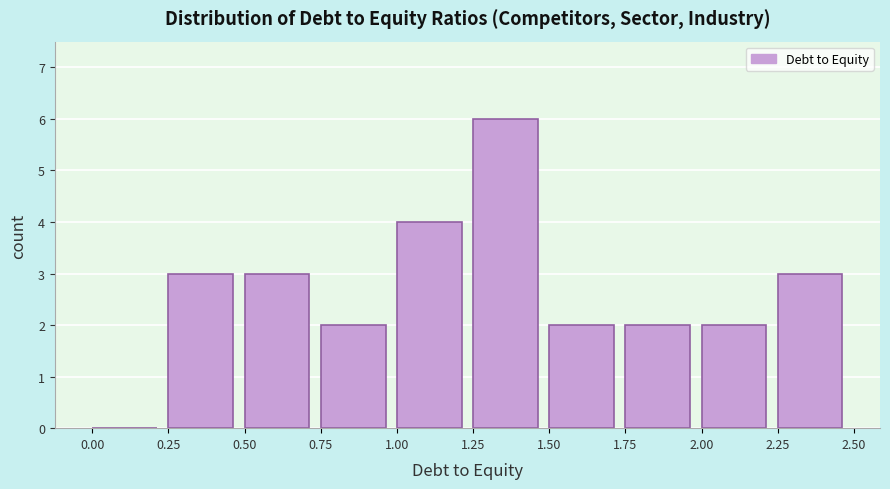

Reading left to right, list every bar in this chart as the range it spans on the x-axis followed by its height. The values are not printed on the chart, so give them approximately, as read against the axis.

0.00 to 0.25: 0
0.25 to 0.50: 3
0.50 to 0.75: 3
0.75 to 1.00: 2
1.00 to 1.25: 4
1.25 to 1.50: 6
1.50 to 1.75: 2
1.75 to 2.00: 2
2.00 to 2.25: 2
2.25 to 2.50: 3